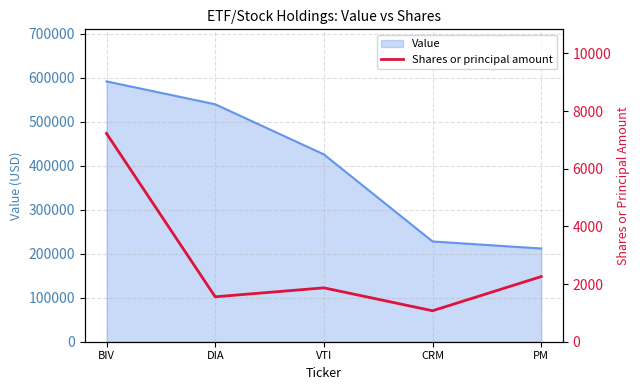

What is the label of the 2nd point from the right?

CRM